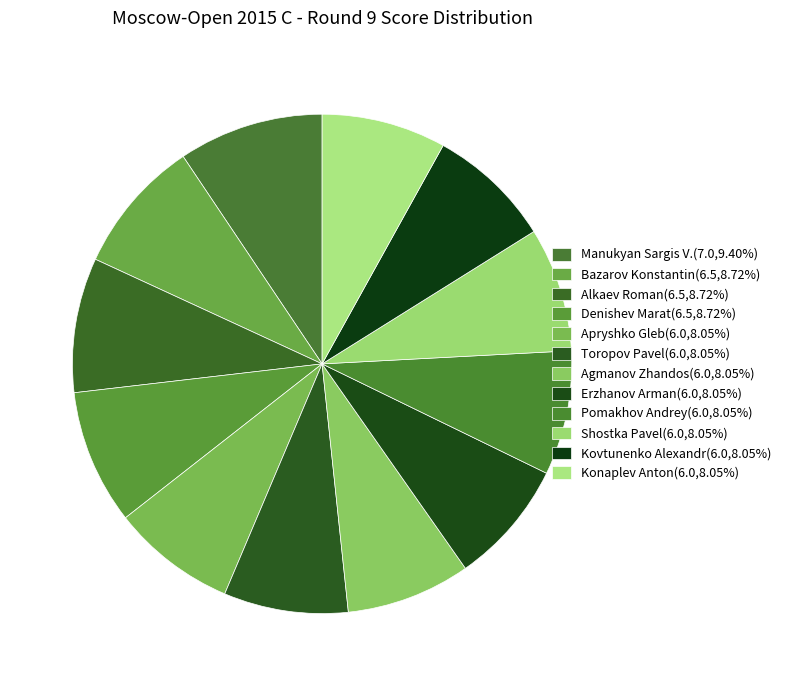

Does any single category account for the majority?

No